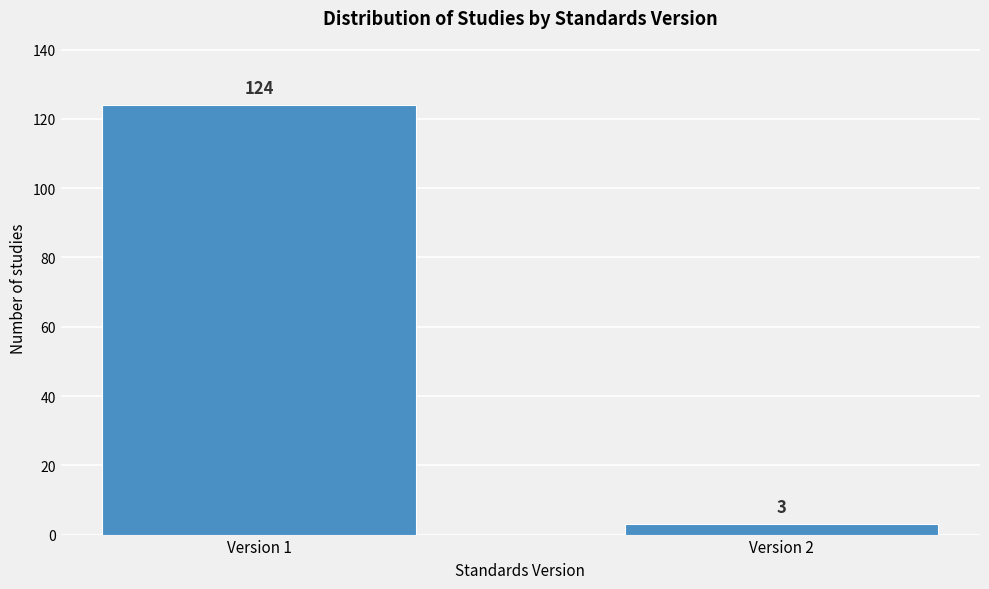

Reading left to right, transcribe all the data shown in this chart.

Version 1=124	Version 2=3